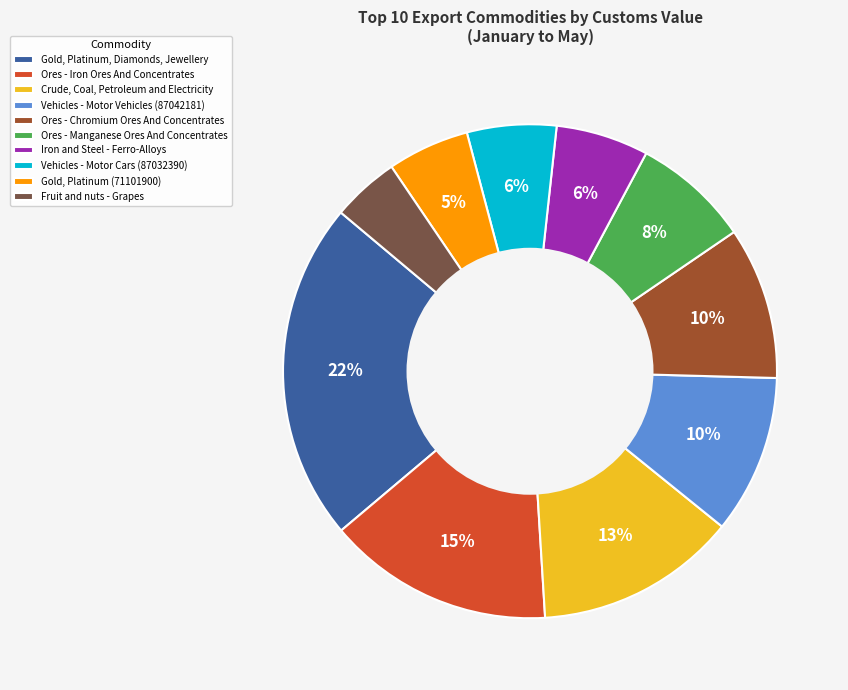

The Vehicles - Motor Vehicles (87042181) slice represents 1% of the pie. True or false?

False